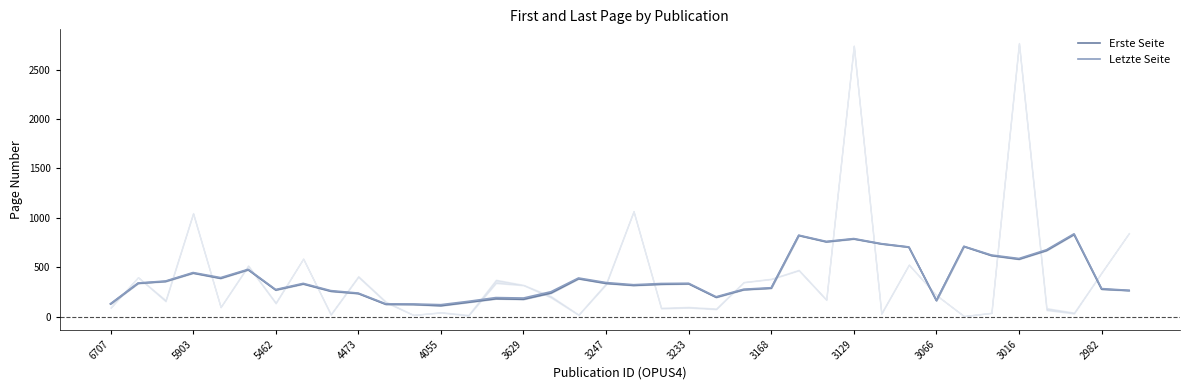

How many data points in Letzte Seite are above 338?

19